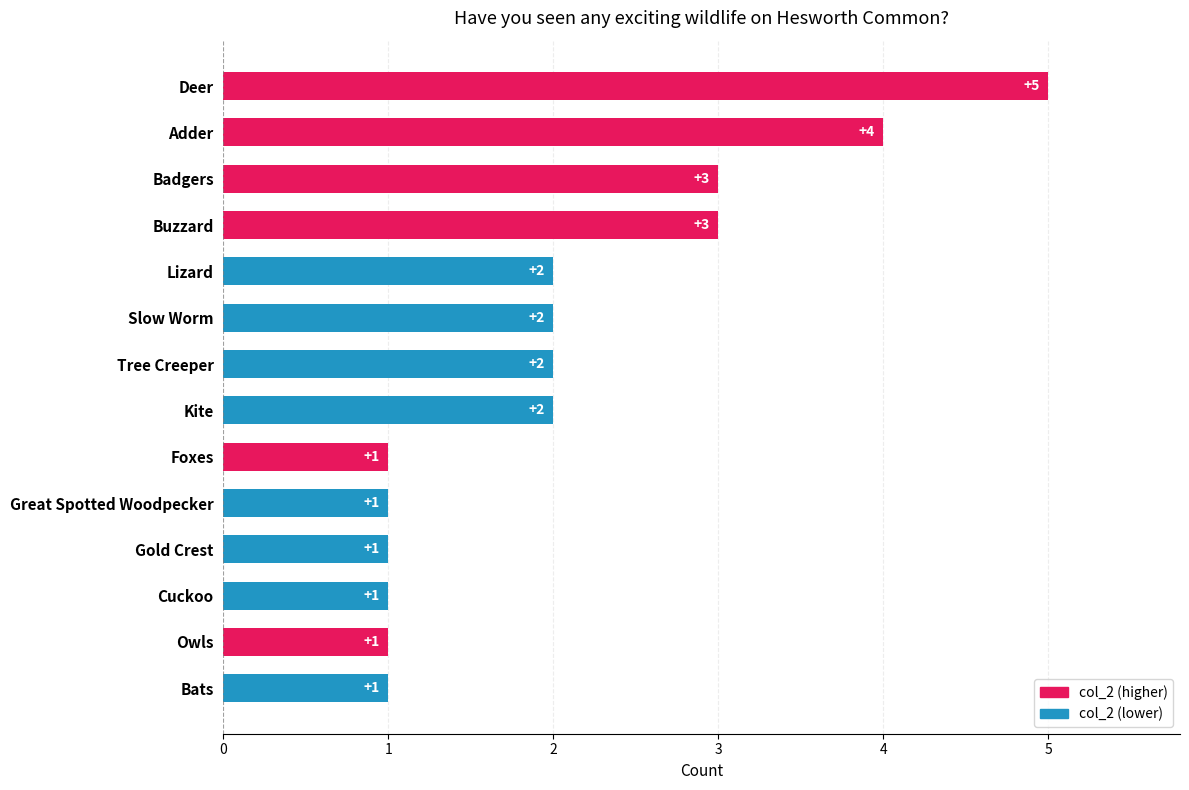

Between Adder and Cuckoo, which is larger?

Adder